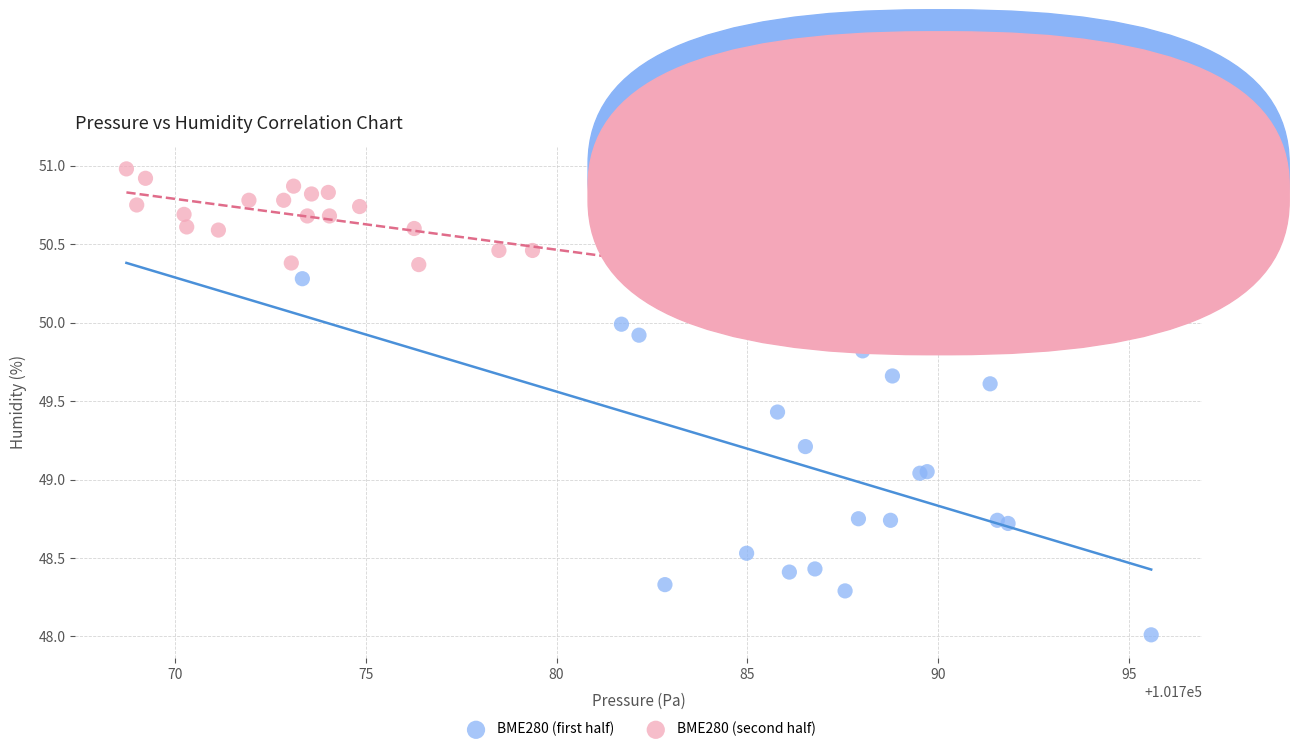

Which series contains the highest Y value?

BME280 (second half)